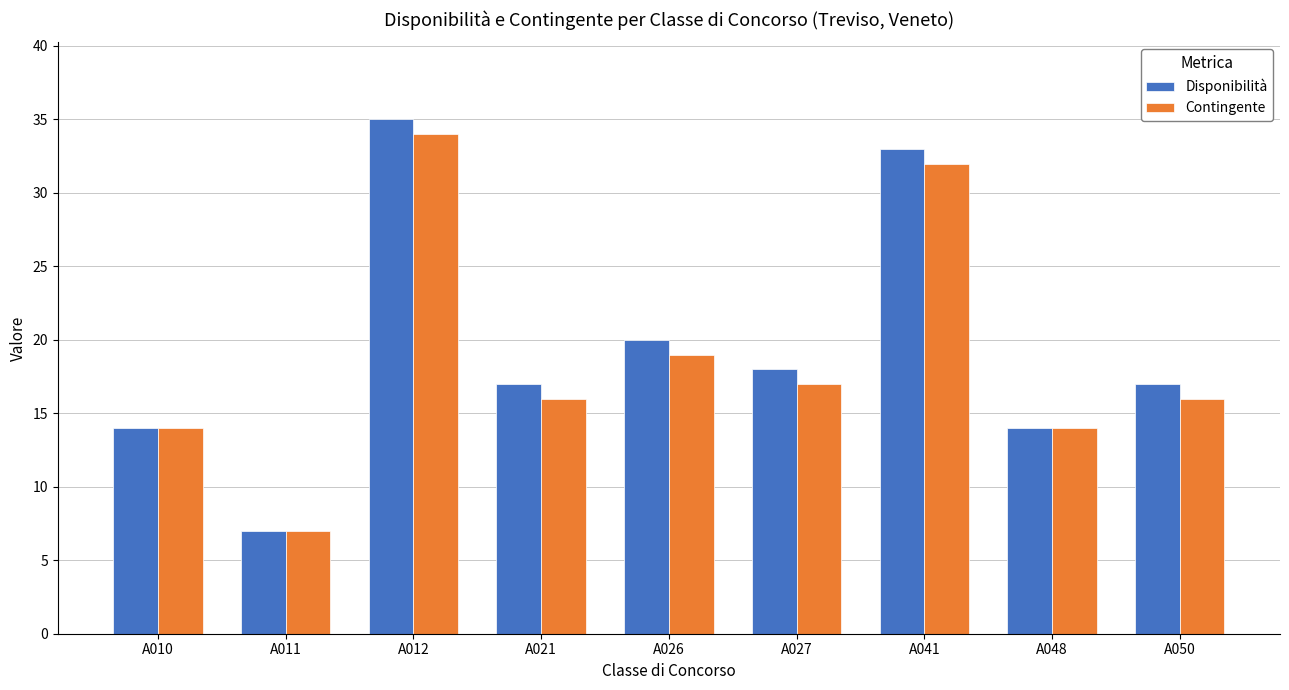

What are all the series names shown in the legend?

Disponibilità, Contingente